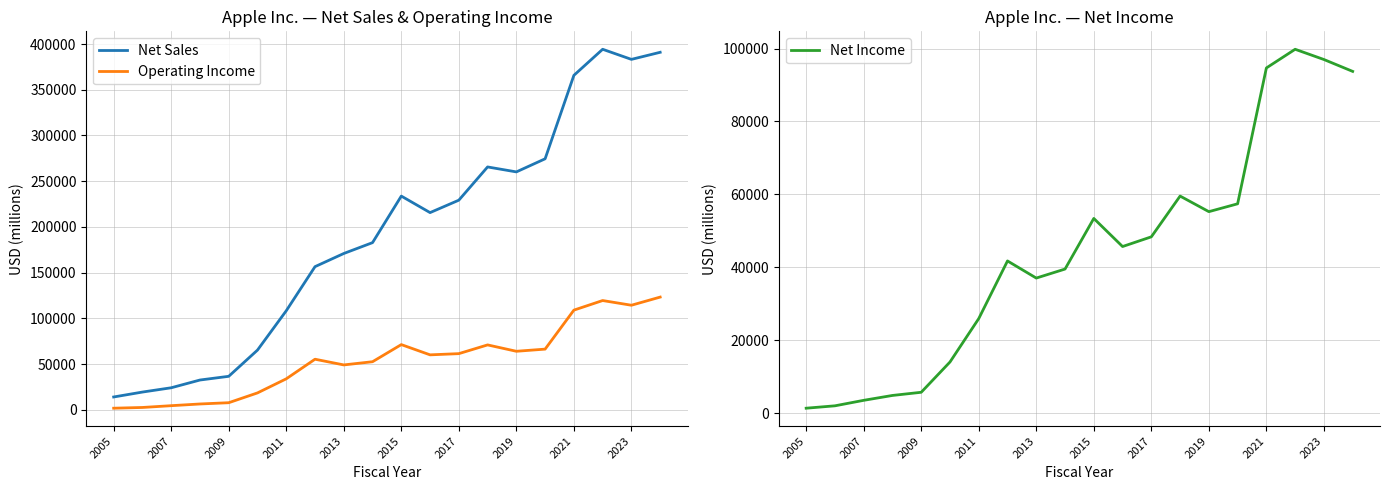

What is the difference between the maximum and minimum values in the Net Sales series?

380397